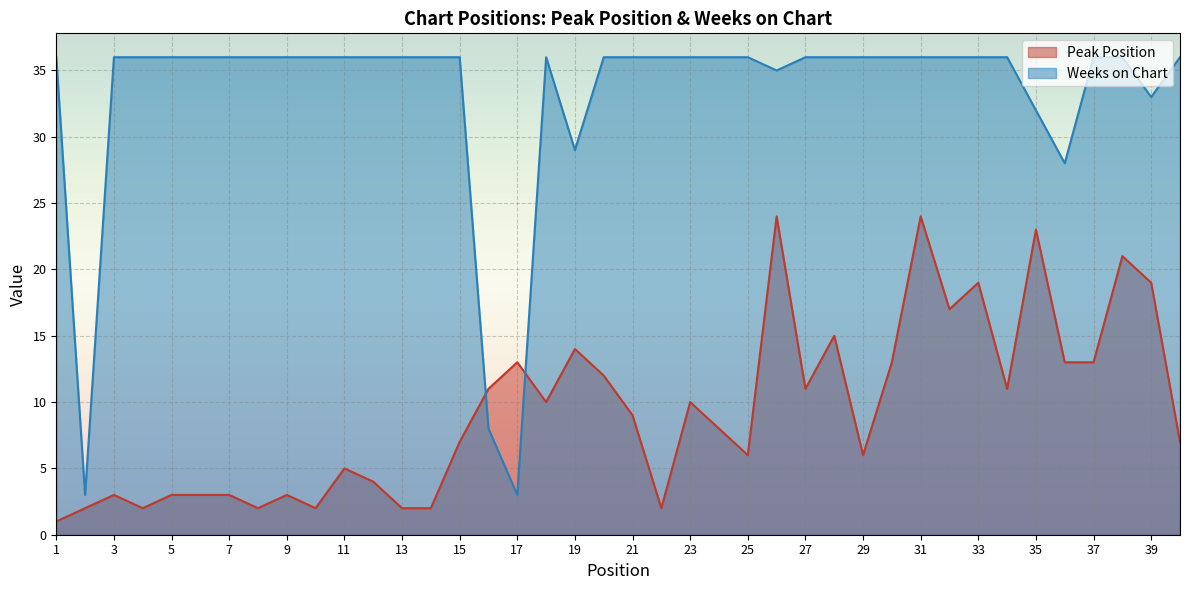

How many lines are shown in the chart?

2